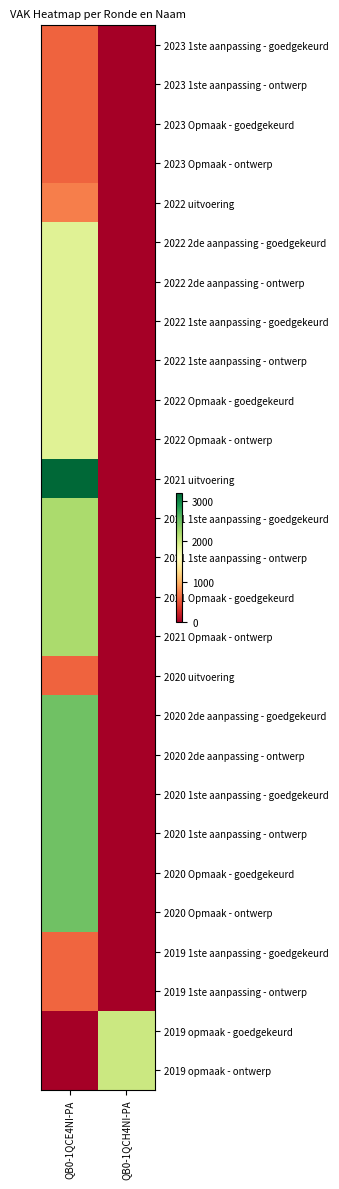

At QB0-1QCE4NI-PA, list the series in order from smallest to largest.

2019 opmaak - goedgekeurd, 2019 opmaak - ontwerp, 2020 uitvoering, 2023 1ste aanpassing - goedgekeurd, 2023 1ste aanpassing - ontwerp, 2023 Opmaak - goedgekeurd, 2023 Opmaak - ontwerp, 2019 1ste aanpassing - goedgekeurd, 2019 1ste aanpassing - ontwerp, 2022 uitvoering, 2022 2de aanpassing - goedgekeurd, 2022 2de aanpassing - ontwerp, 2022 1ste aanpassing - goedgekeurd, 2022 1ste aanpassing - ontwerp, 2022 Opmaak - goedgekeurd, 2022 Opmaak - ontwerp, 2021 1ste aanpassing - goedgekeurd, 2021 1ste aanpassing - ontwerp, 2021 Opmaak - goedgekeurd, 2021 Opmaak - ontwerp, 2020 2de aanpassing - goedgekeurd, 2020 2de aanpassing - ontwerp, 2020 1ste aanpassing - goedgekeurd, 2020 1ste aanpassing - ontwerp, 2020 Opmaak - goedgekeurd, 2020 Opmaak - ontwerp, 2021 uitvoering